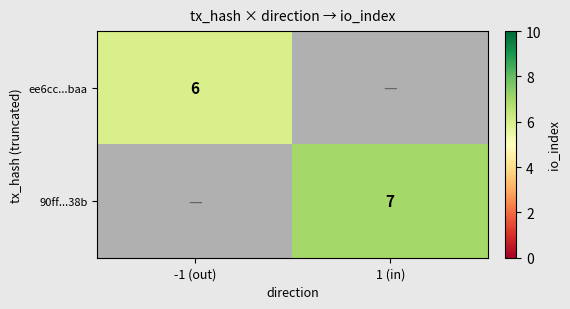

The 90ff...38b series shows 3.2 at 1 (in). True or false?

False